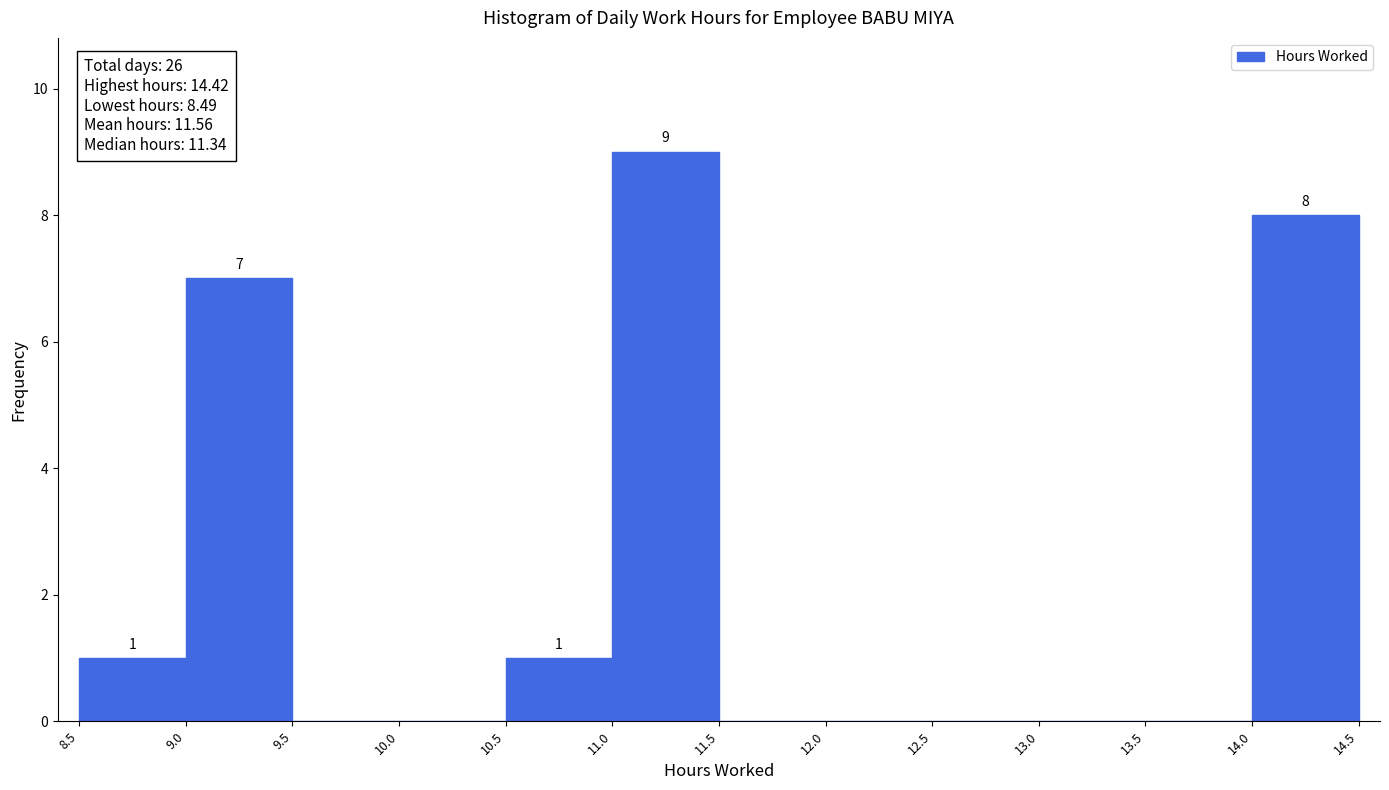

Over which range of the x-axis is the bar tallest?

11.0 to 11.5